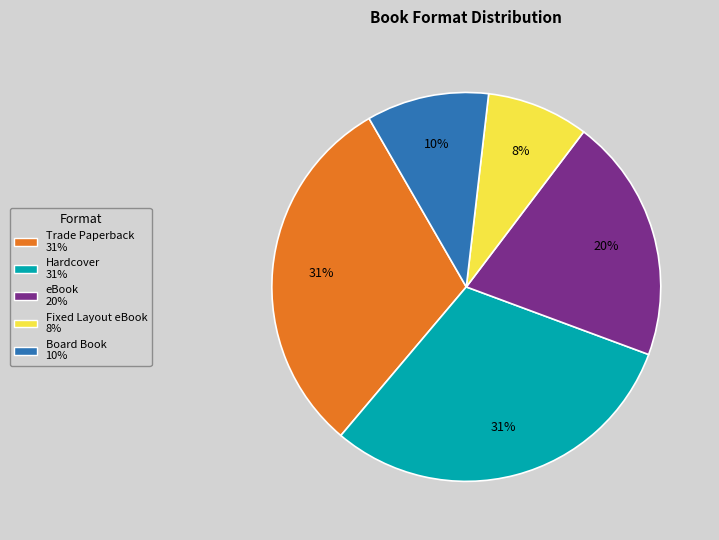

What is the ratio of the value at Fixed Layout eBook to the value at Trade Paperback?

0.3